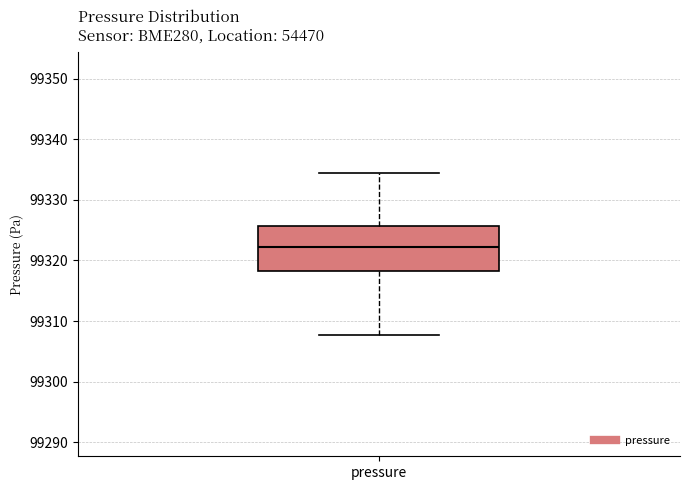

Where is the lower edge of the box for pressure on the y-axis? The values are not printed on the chart, so give them approximately, as read against the axis.

99318